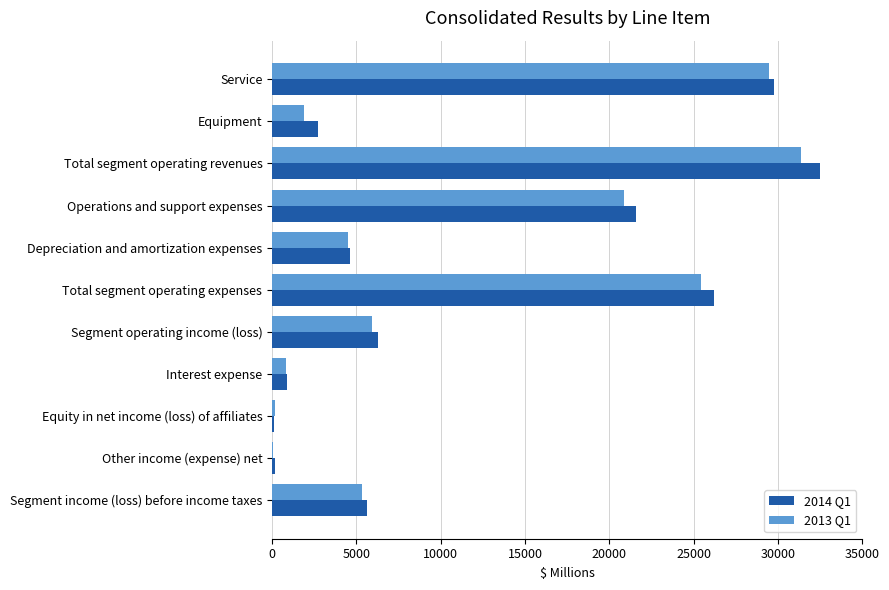

At which category is the sum across all series the highest?

Total segment operating revenues